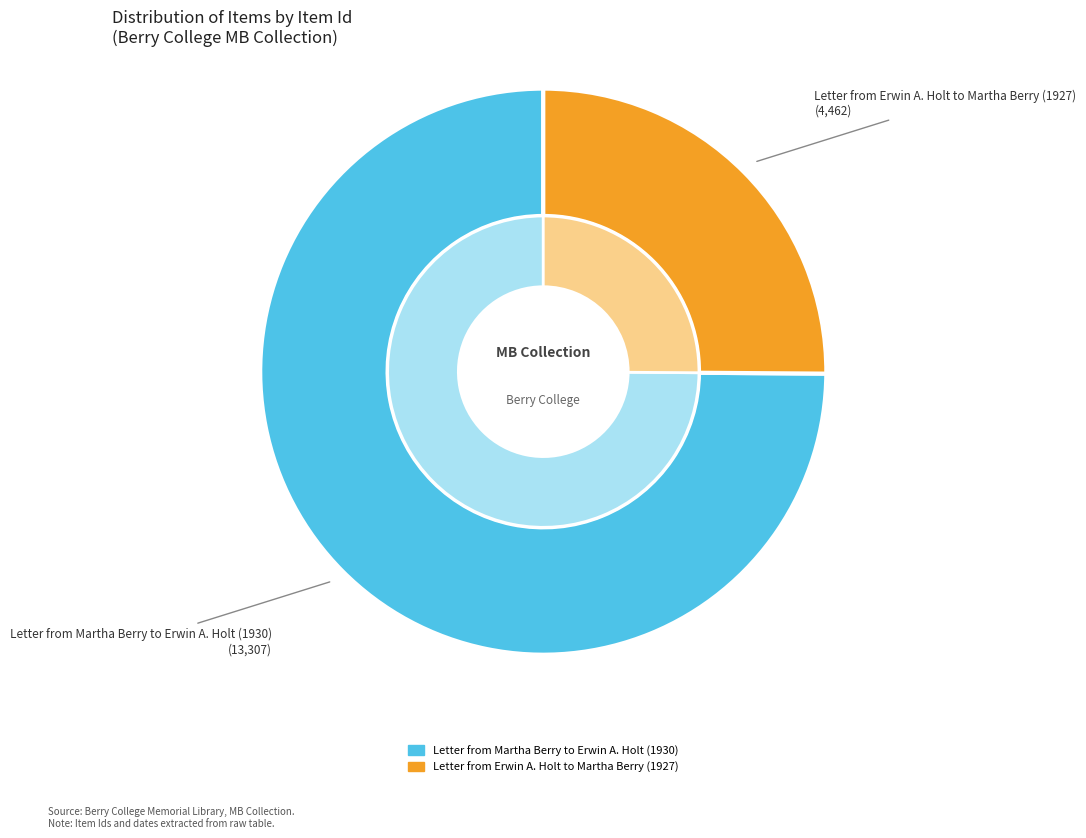

To the nearest percent, what is the combined percentage of Letter from Erwin A. Holt to Martha Berry (1927) and Letter from Martha Berry to Erwin A. Holt (1930)?

100%